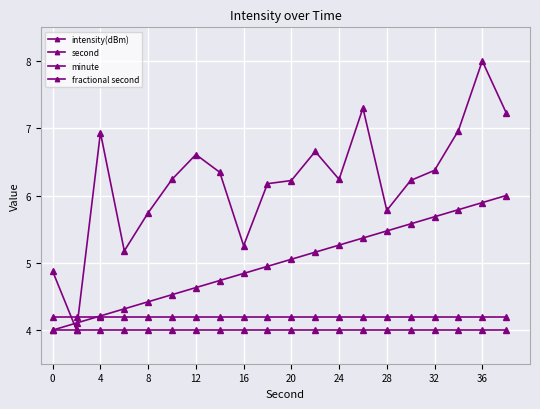

How many series are shown in this chart?

4